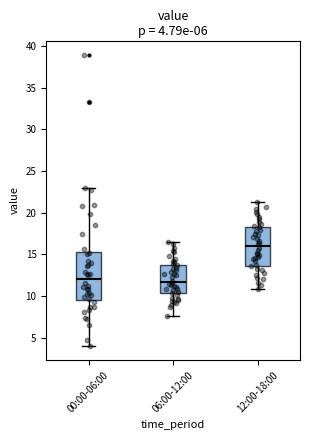

Which box is the tallest, from its lower edge to its upper edge?

00:00-06:00